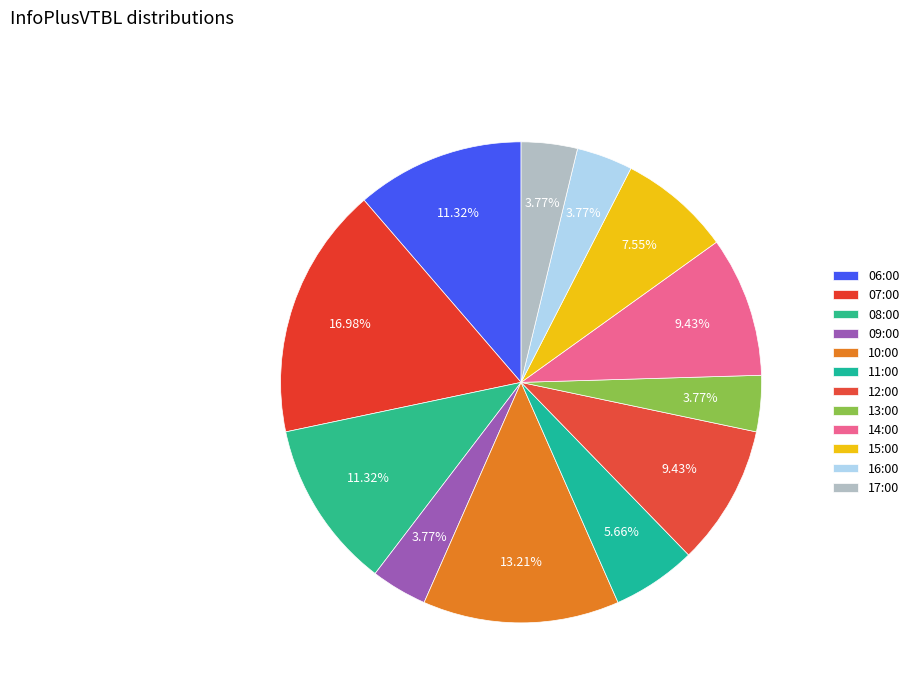

How many slices are in this pie chart?

12